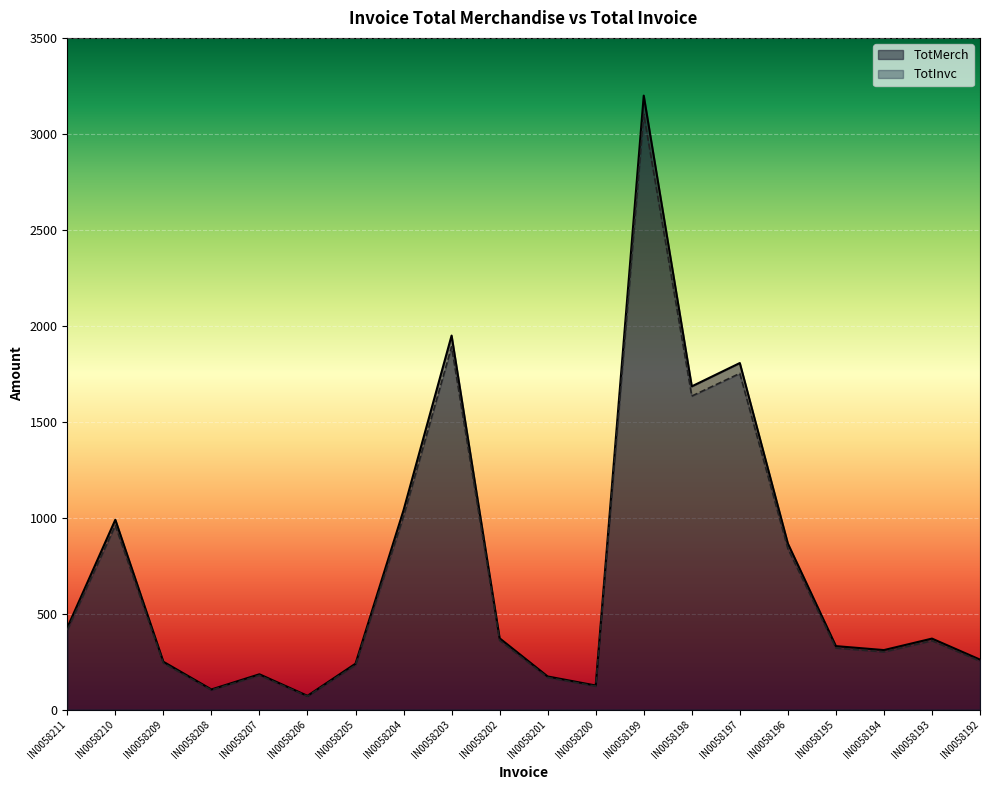

How many lines are shown in the chart?

2